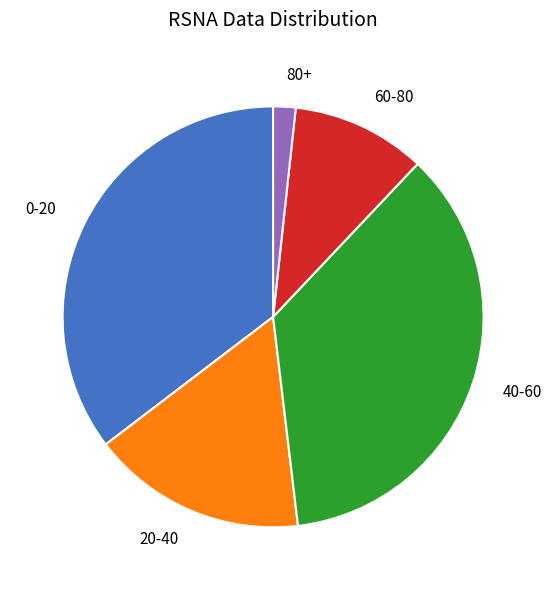

Rank the categories by value from highest to lowest.

40-60, 0-20, 20-40, 60-80, 80+